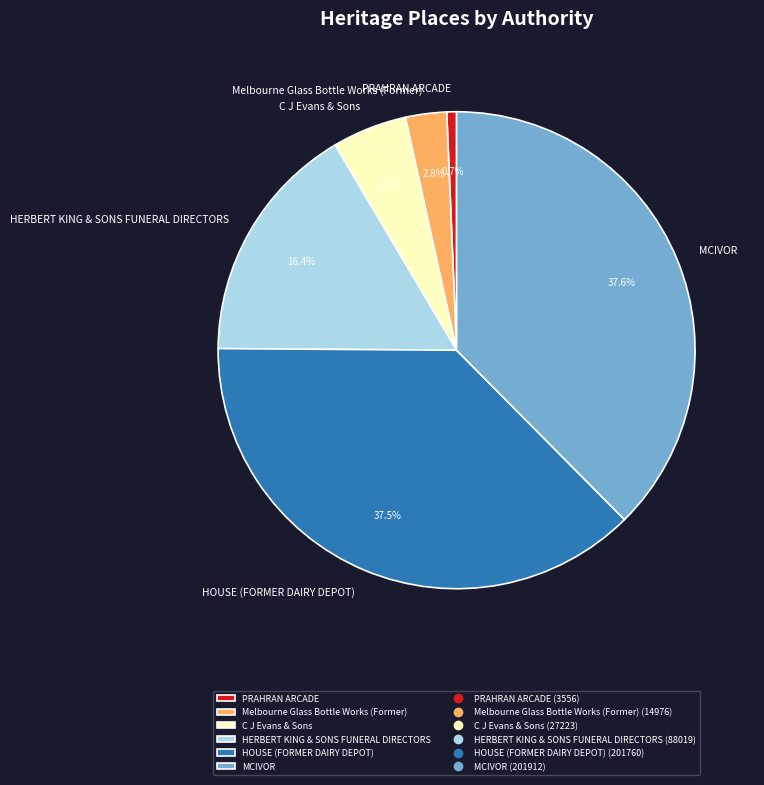

Count the number of slices in the pie.

6